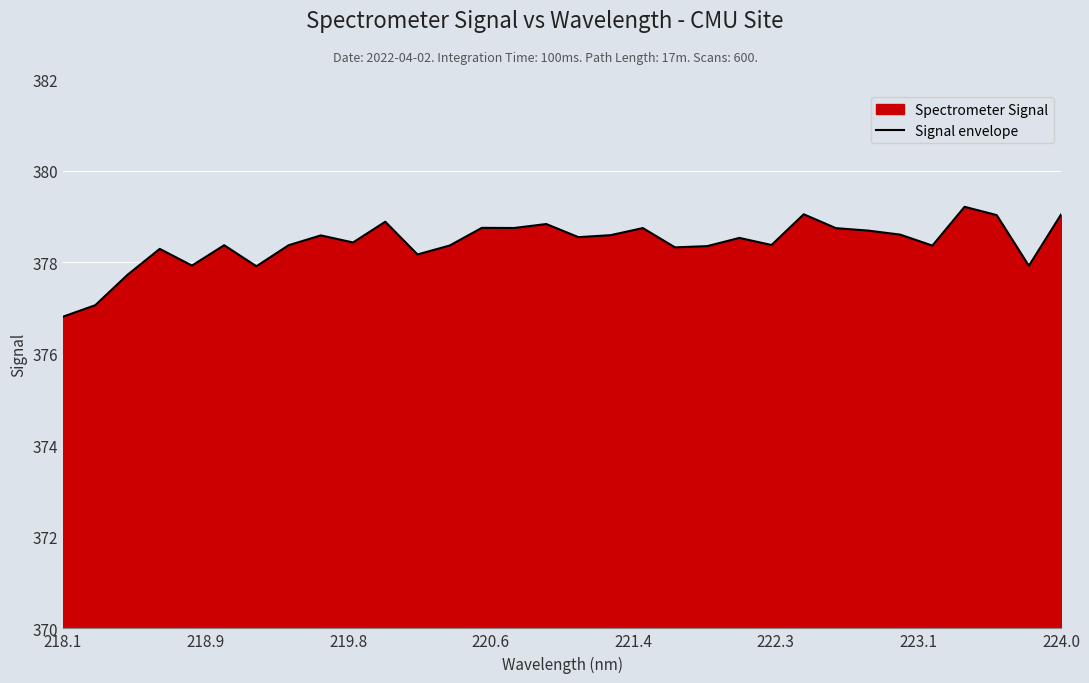

How many interior local valleys (lower than both neighbors) does the data have?

10